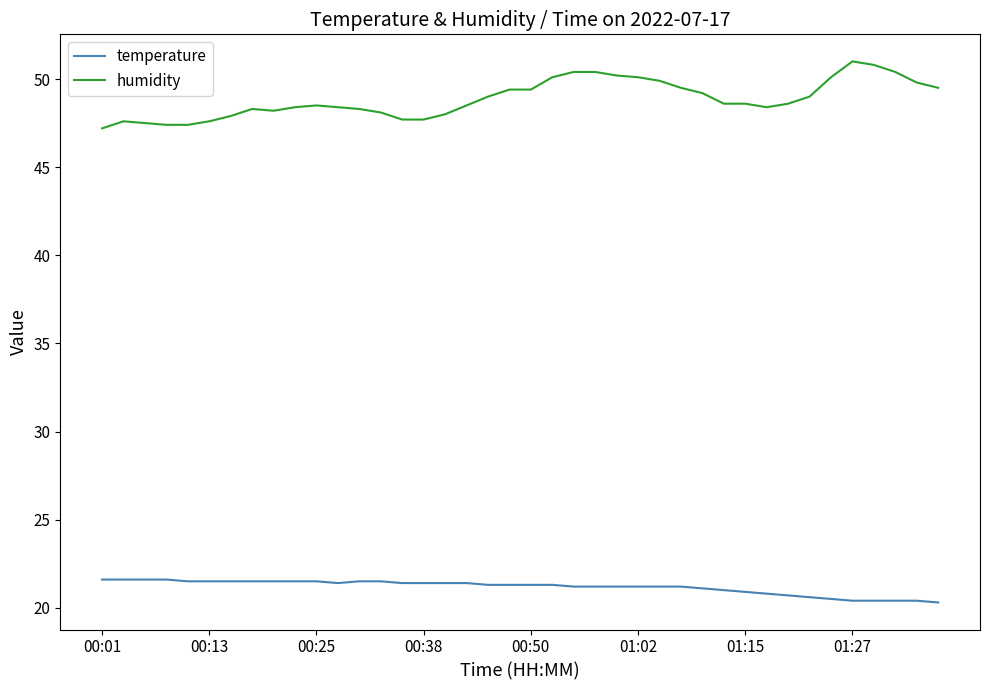

True or false: temperature and humidity intersect in this chart.

False